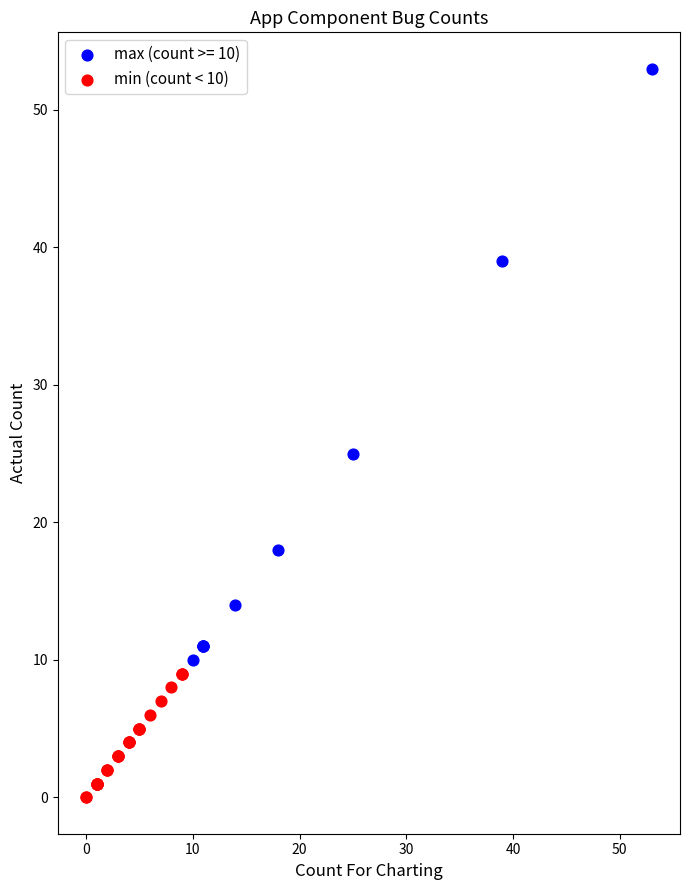

Which series has the widest spread of Y values?

max (count >= 10)